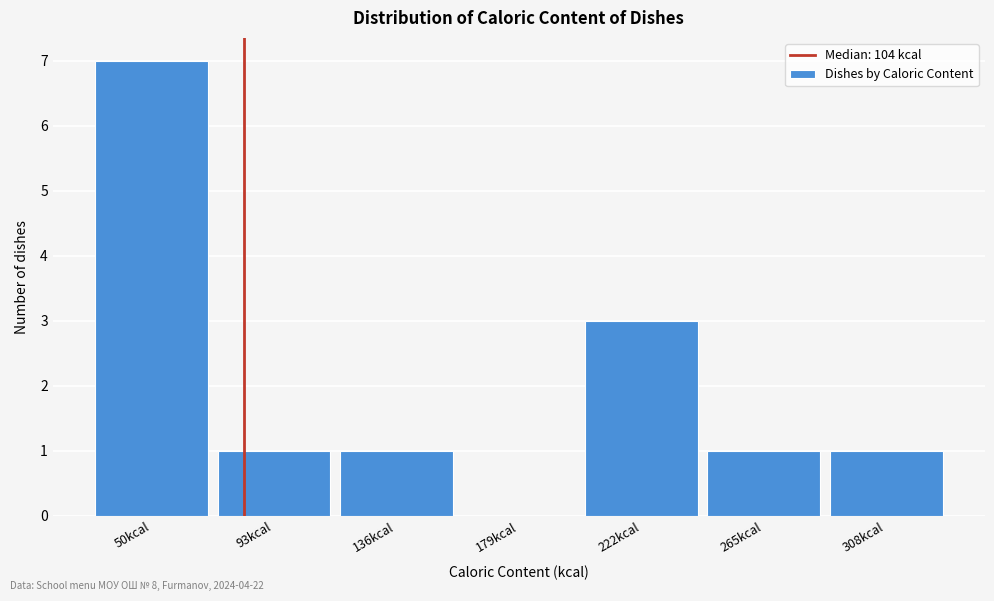

Reading left to right, transcribe all the data shown in this chart.

50kcal=7	93kcal=1	136kcal=1	179kcal=0	222kcal=3	265kcal=1	308kcal=1